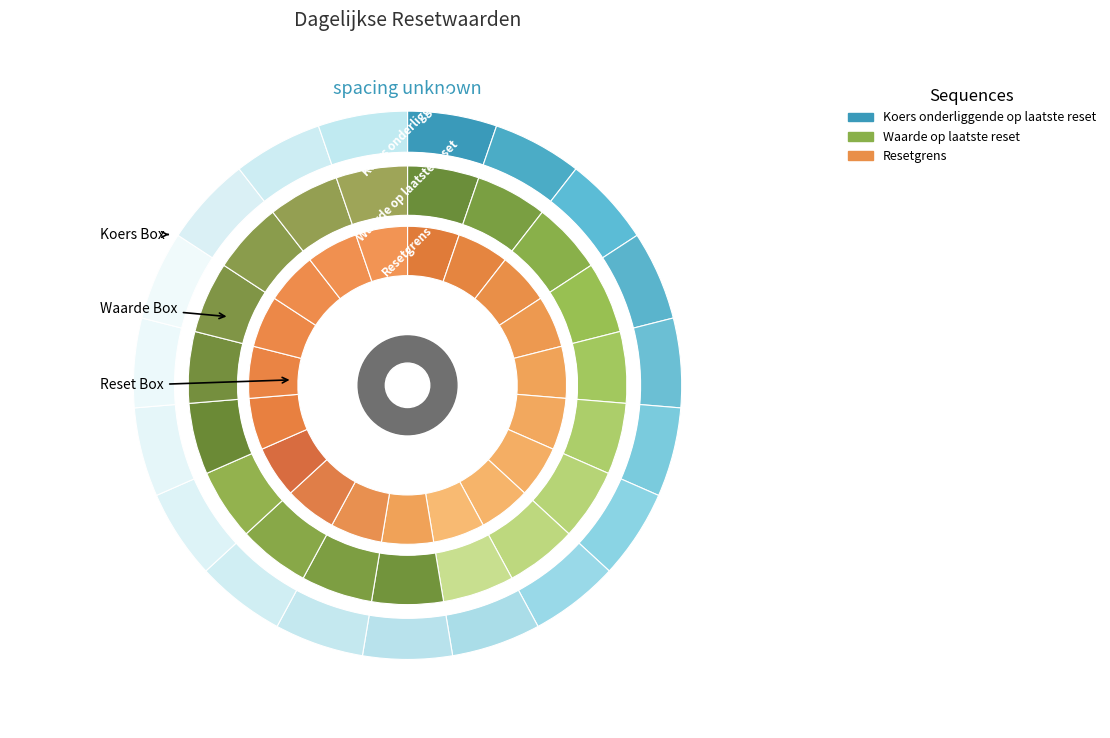

Does 2025-06-27 account for over 50% of the chart?

No